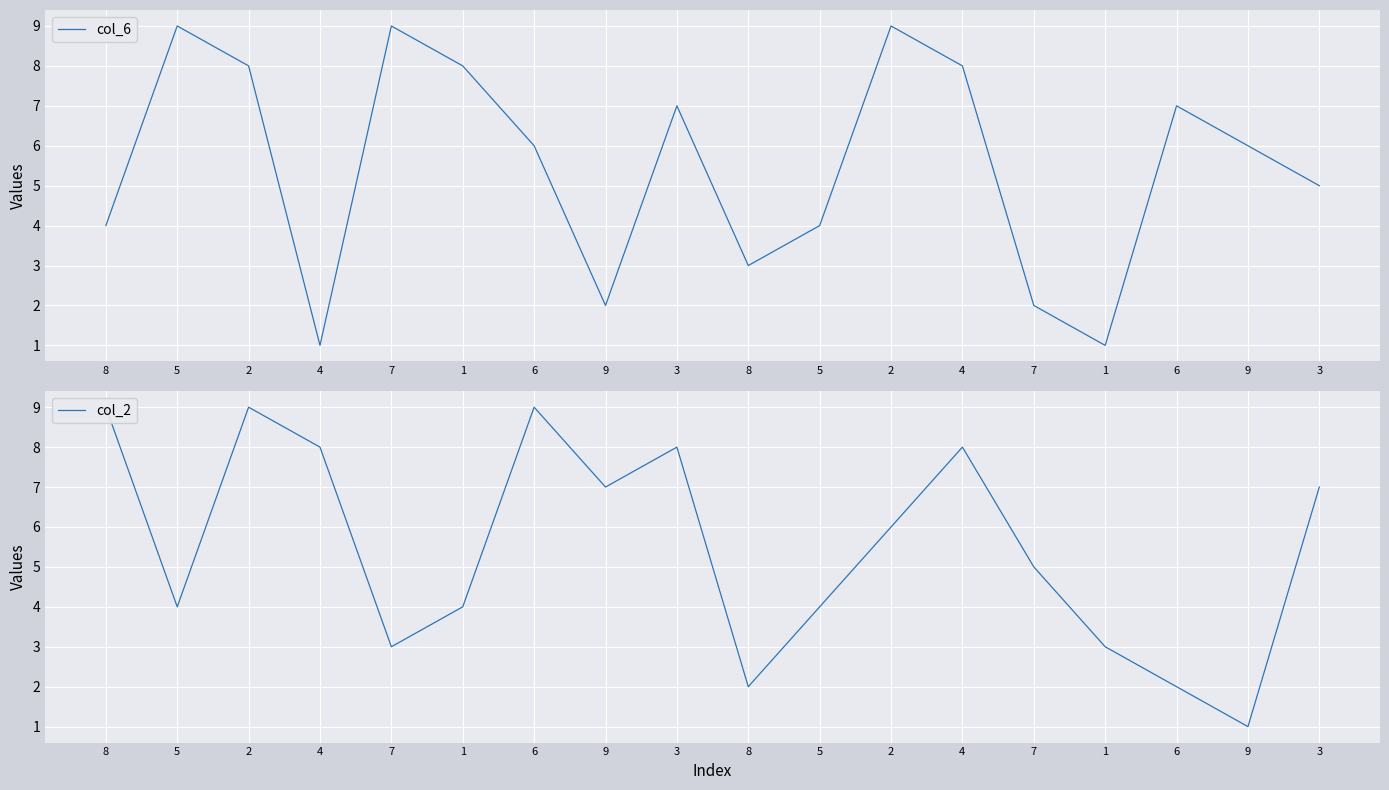

Where do col_6 and col_2 first cross each other?

8 and 5